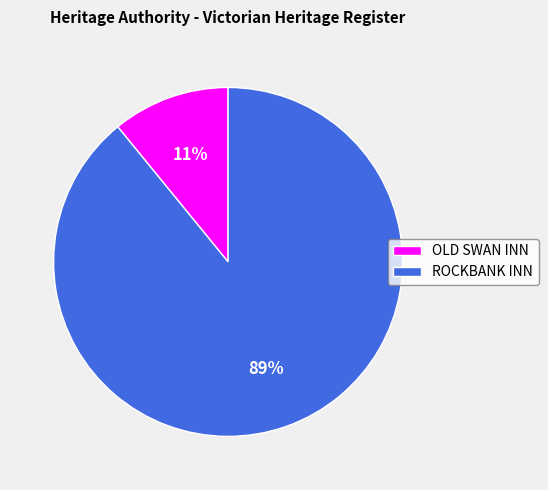

Which has a higher value, OLD SWAN INN or ROCKBANK INN?

ROCKBANK INN